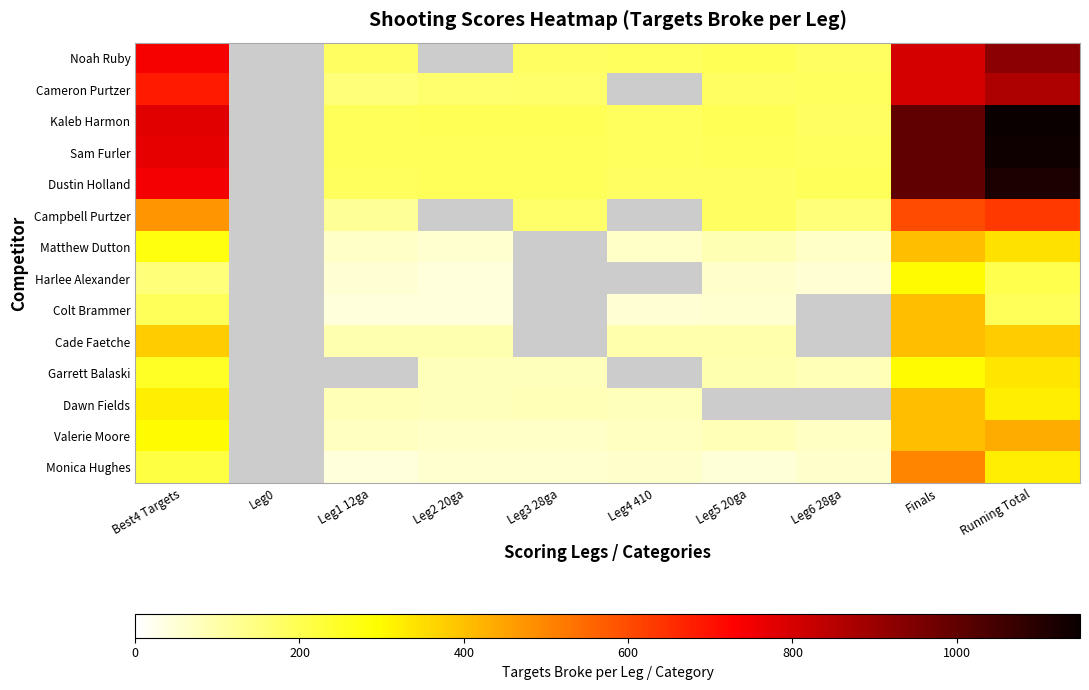

How many data points in Monica Hughes are above 56?

5